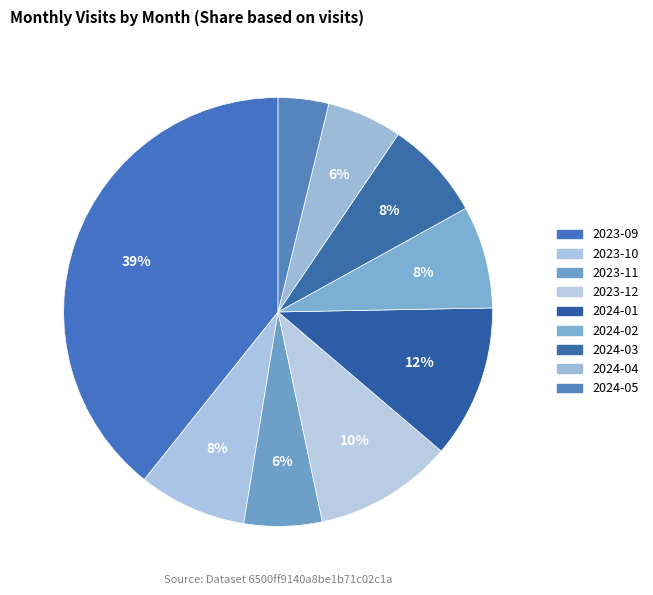

Which category has the smallest portion of the pie?

2024-05